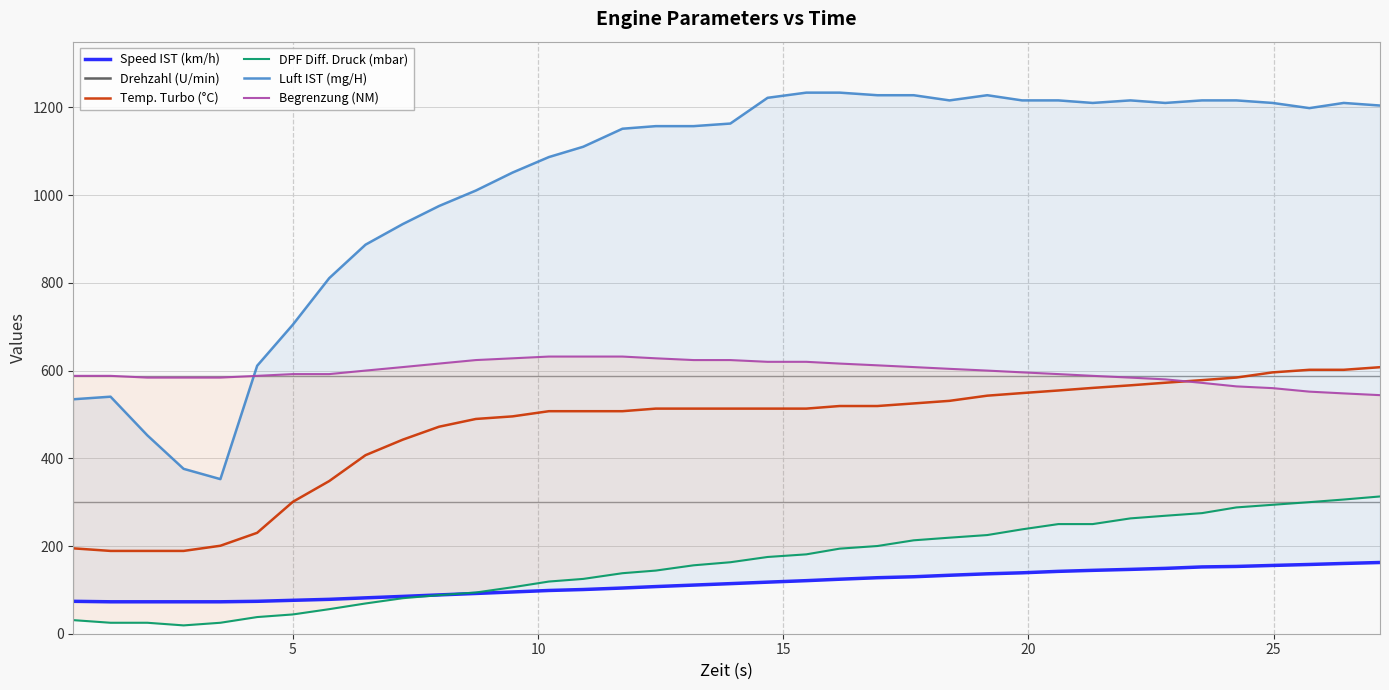

Does the chart display data point markers on the line(s)?

No